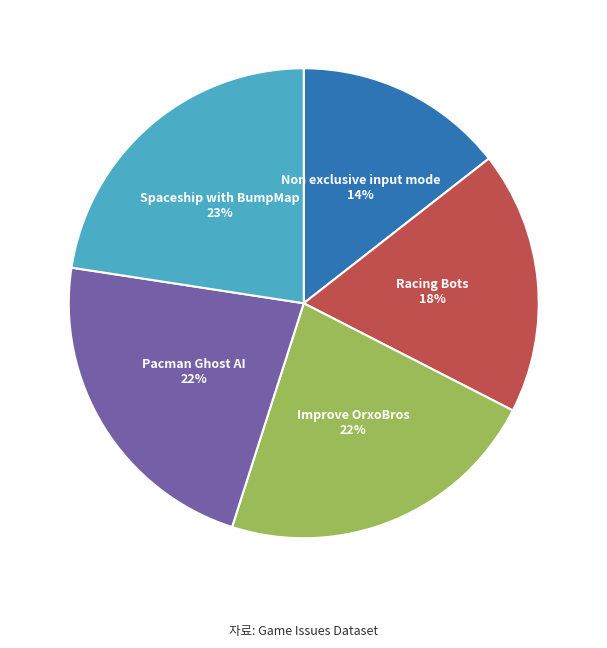

Do Racing Bots and Pacman Ghost AI together represent more than half of the pie?

No